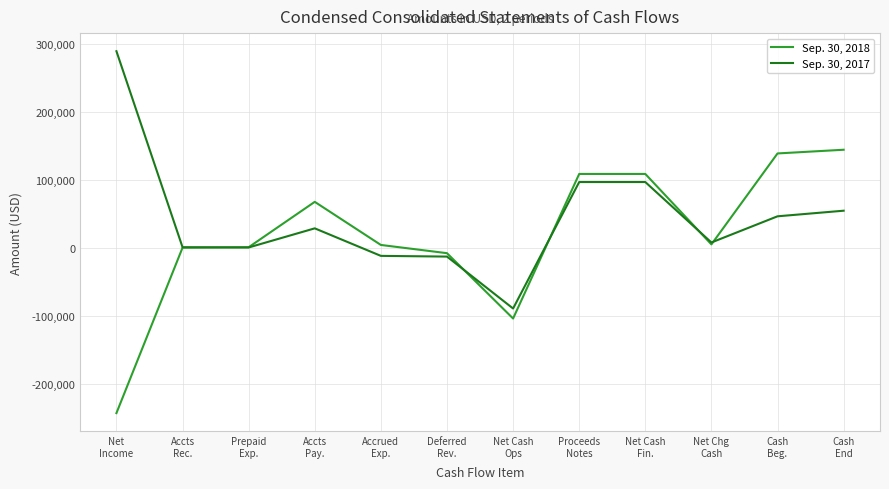

At how many categories does at least one series exceed 32957?

6